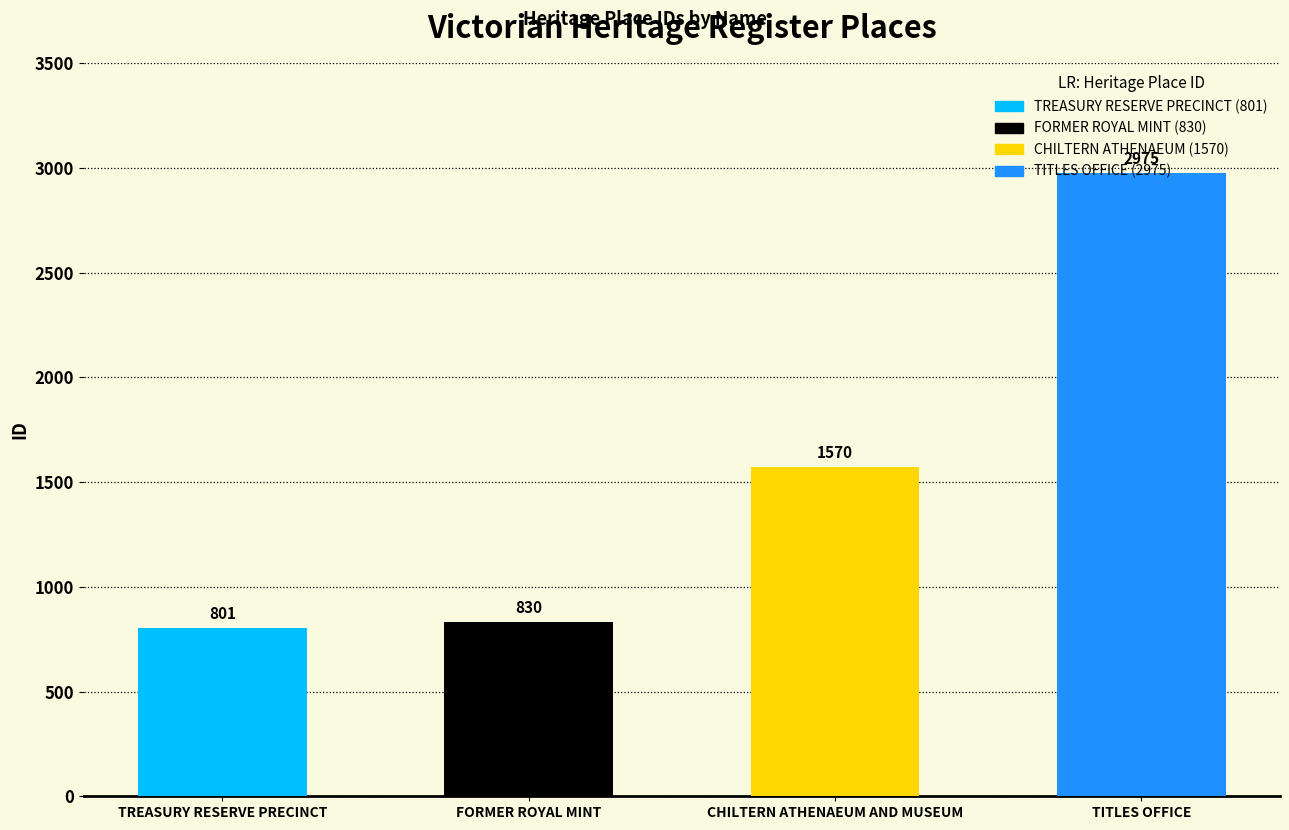

What position from the right is TREASURY RESERVE PRECINCT?

4